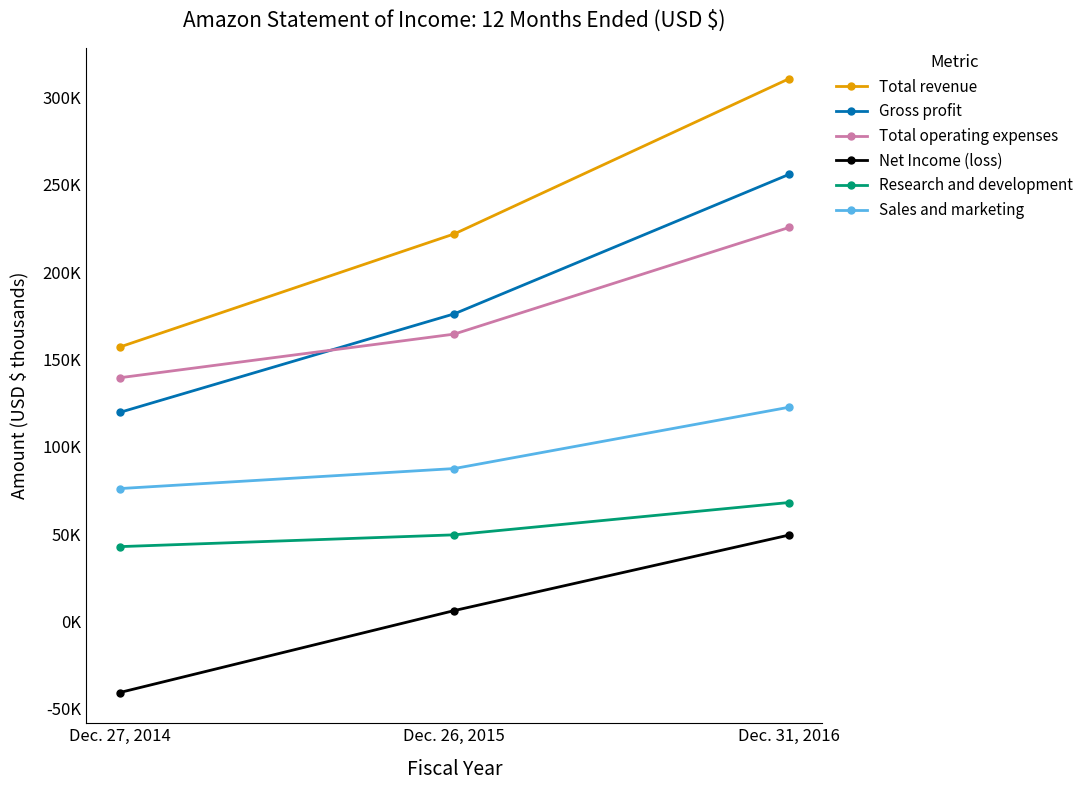

Rank the series by their maximum value, from highest to lowest.

Total revenue, Gross profit, Total operating expenses, Sales and marketing, Research and development, Net Income (loss)